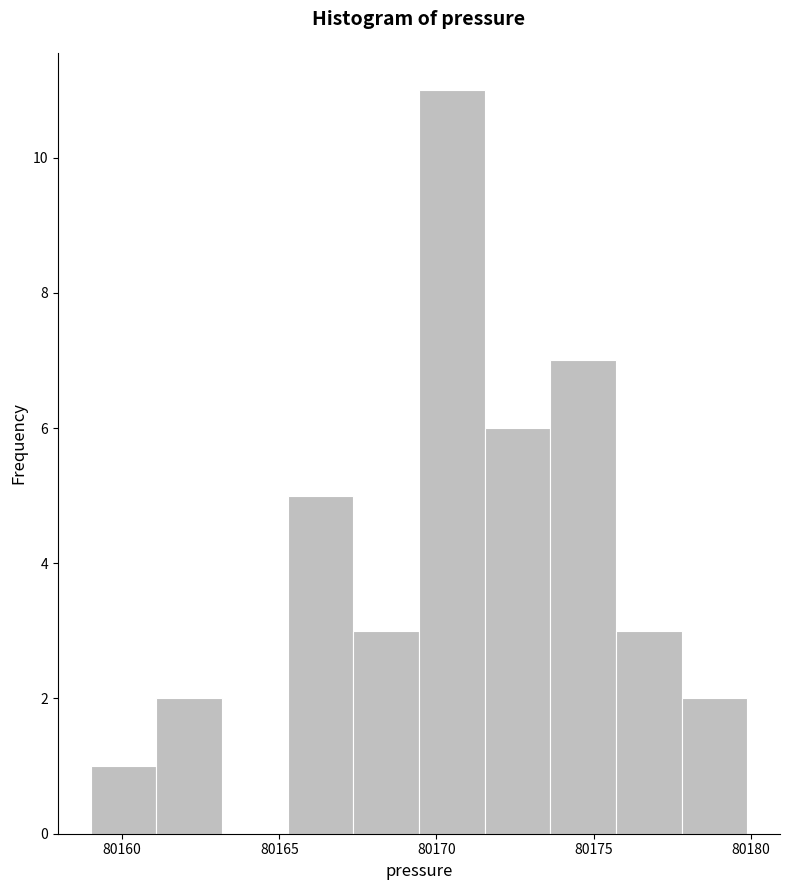

How tall is the bar that spans 80159.0 to 80161.0 on the x-axis? Neither the bar edges nor the heights are printed on the chart, so give them approximately, as read against the axes.

1